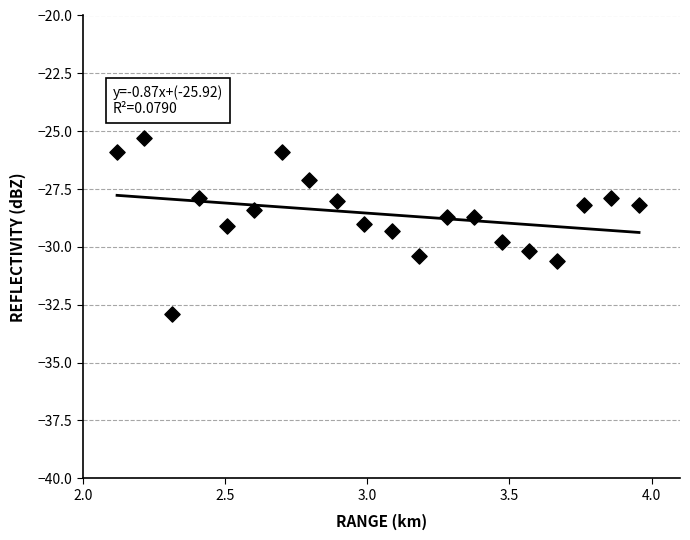

What is the range of Y values (max minus min)?

7.6